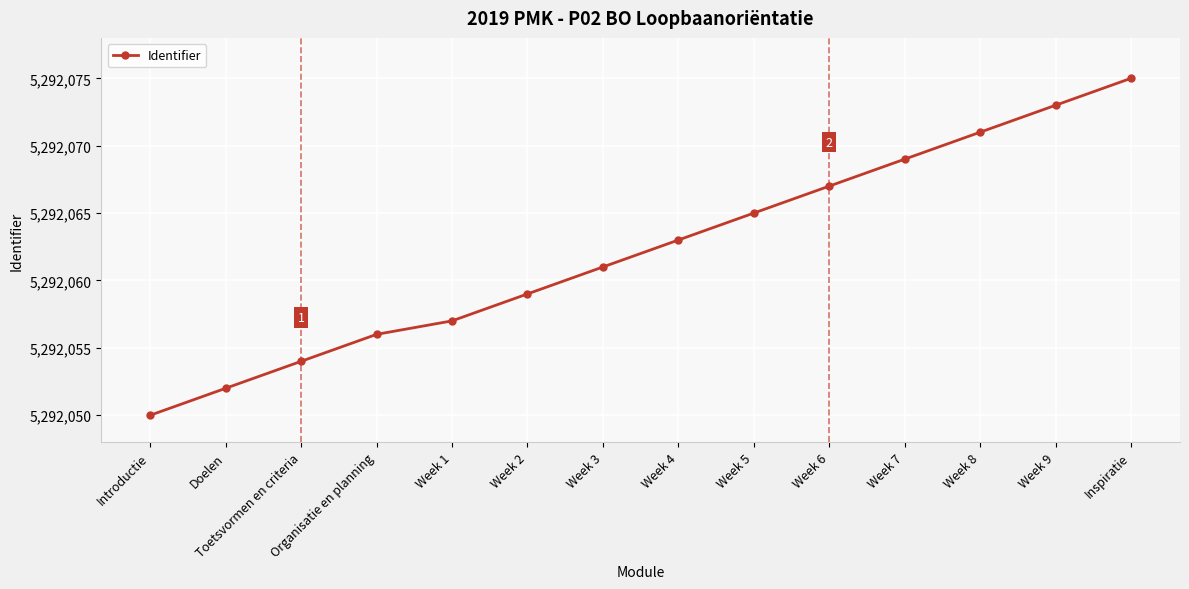

What is the difference between the second highest and second lowest values?

21